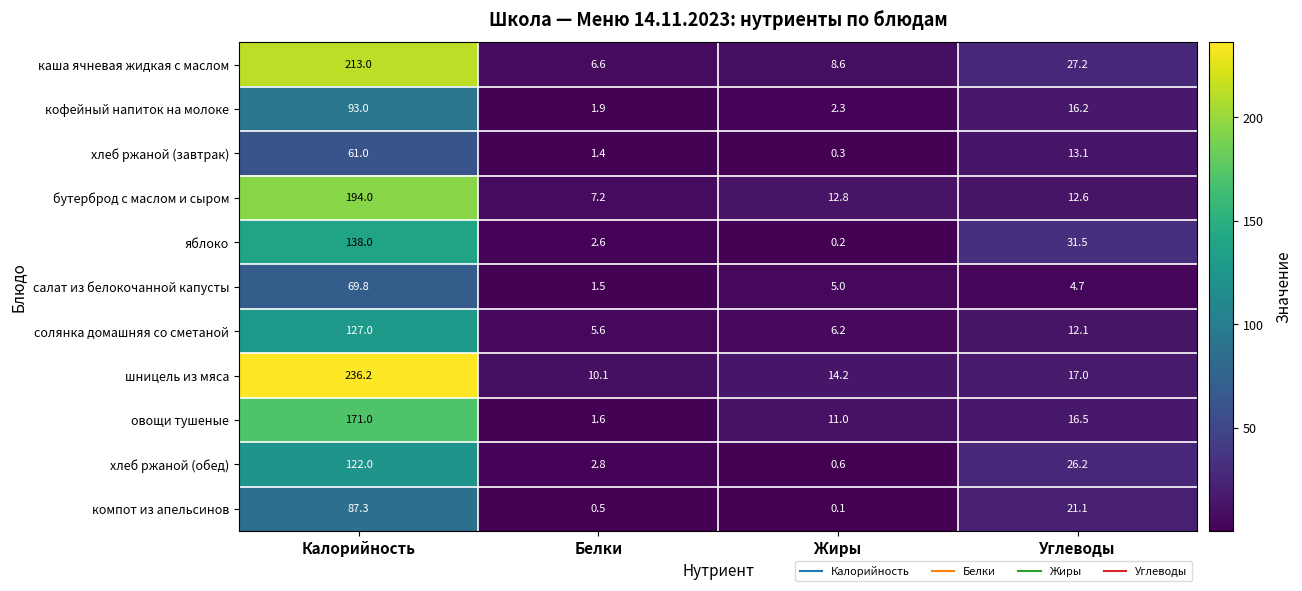

At which category does the chart reach its minimum across all series?

Жиры